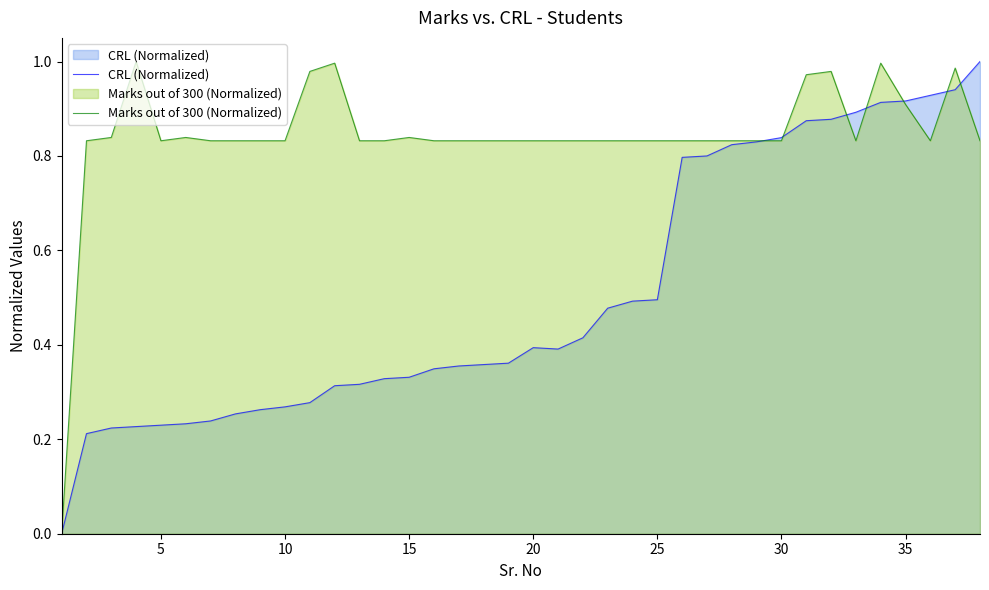

How many categories are shown in the chart?

38